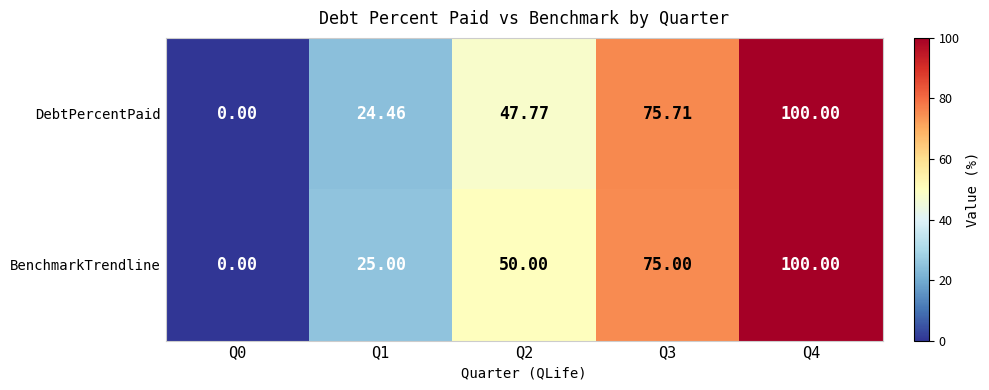

Is the value of BenchmarkTrendline at Q1 greater than the value of DebtPercentPaid at Q0?

Yes